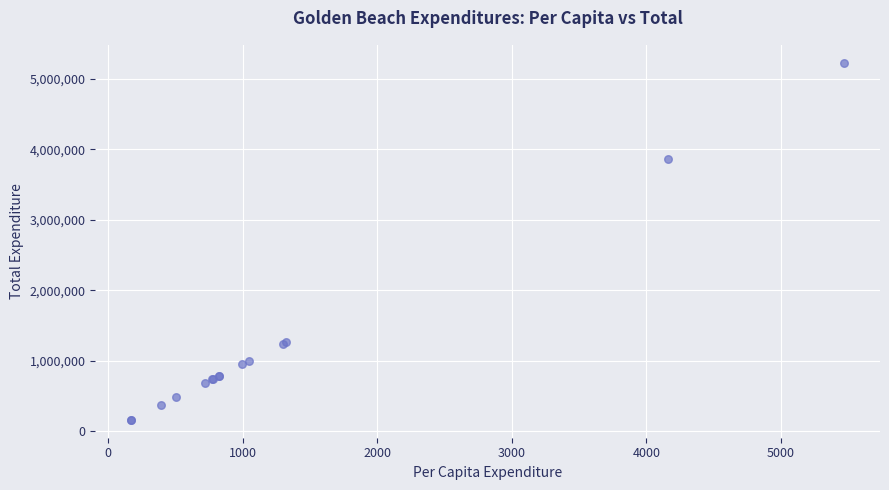

What Y value in the scatter plot is closest to 2693611?

3862111